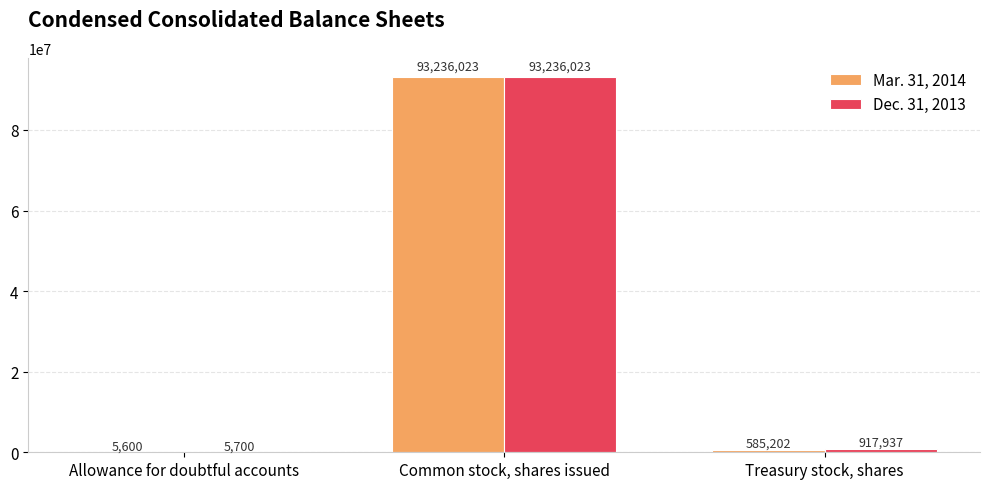

The value of Dec. 31, 2013 at Allowance for doubtful accounts is 5700. True or false?

True